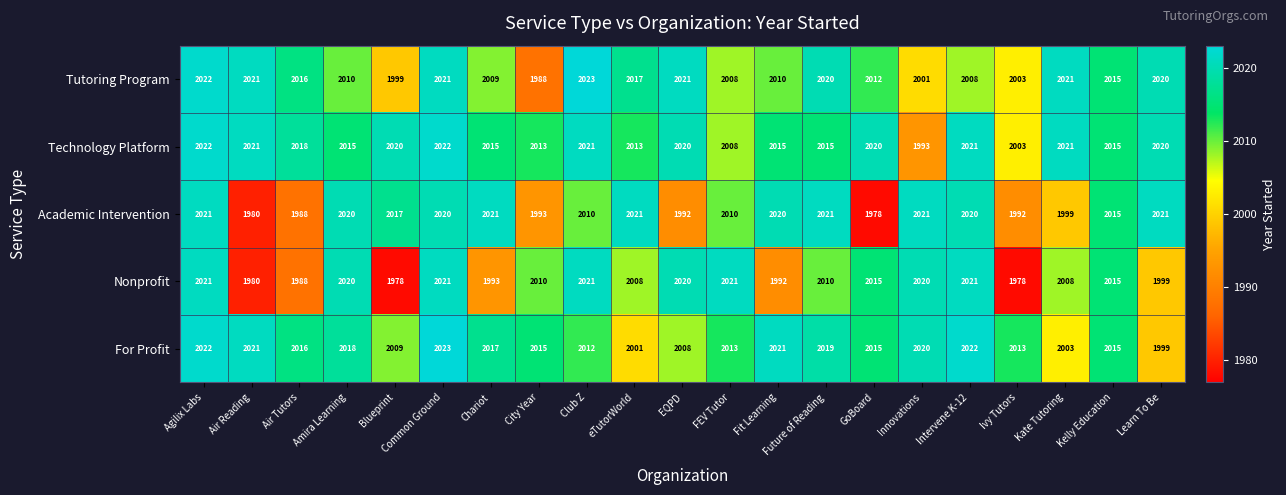

Is the value of Academic Intervention at Common Ground greater than the value of Tutoring Program at Fit Learning?

Yes